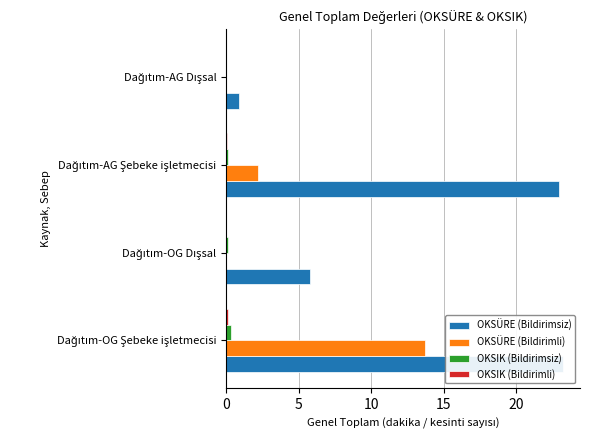

At how many categories does at least one series exceed 21?

2